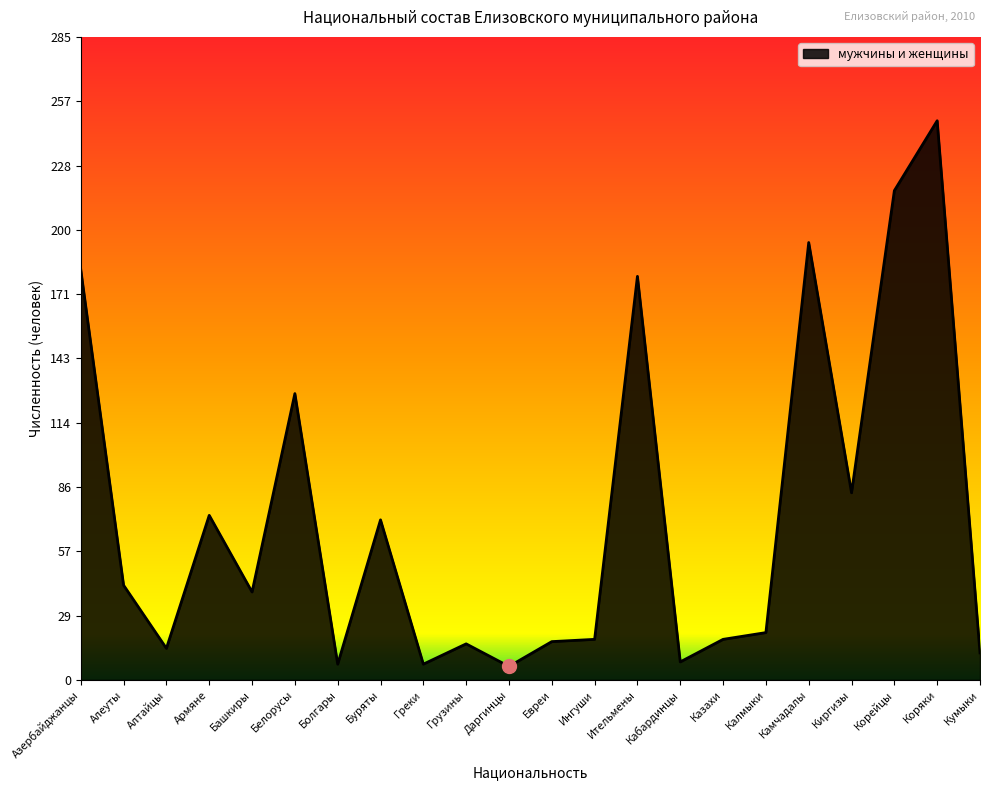

How many lines are shown in the chart?

1